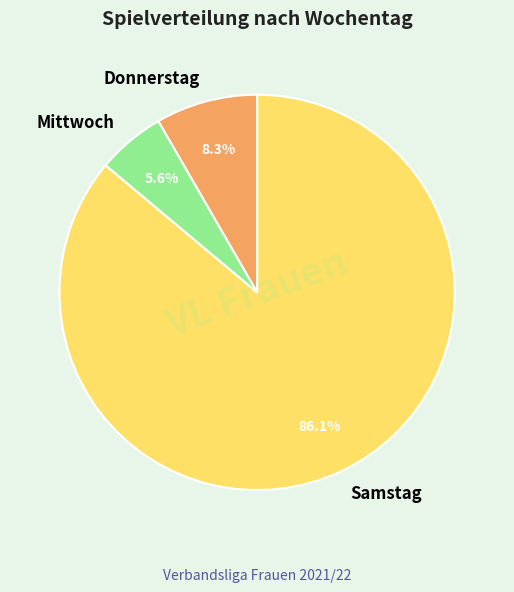

To the nearest percent, what percentage of the pie is Donnerstag?

8%